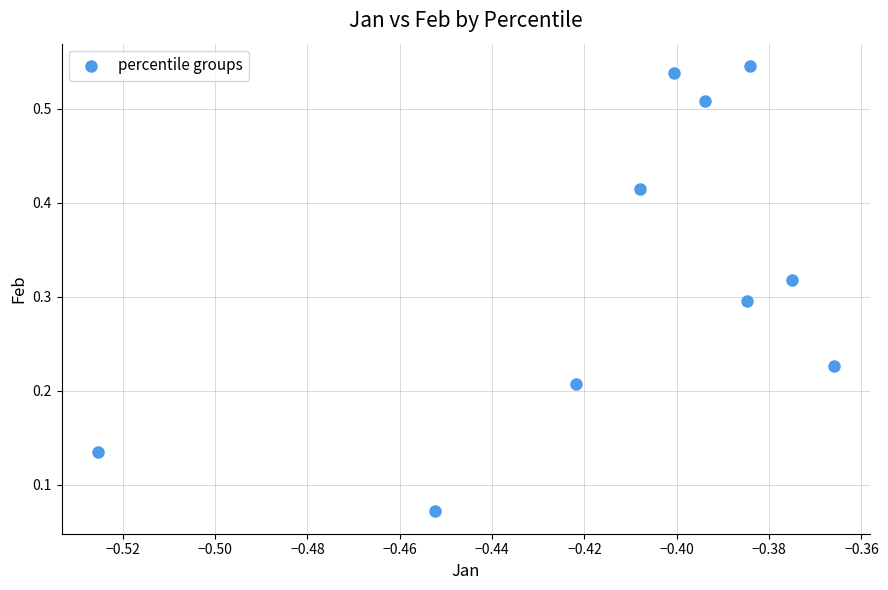

What is the average X value?

-0.4